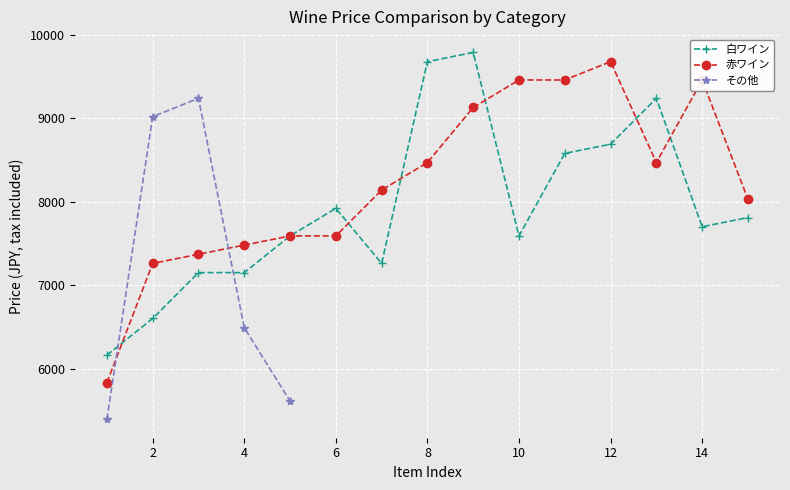

The value of 白ワイン at 14 is 7700. True or false?

True